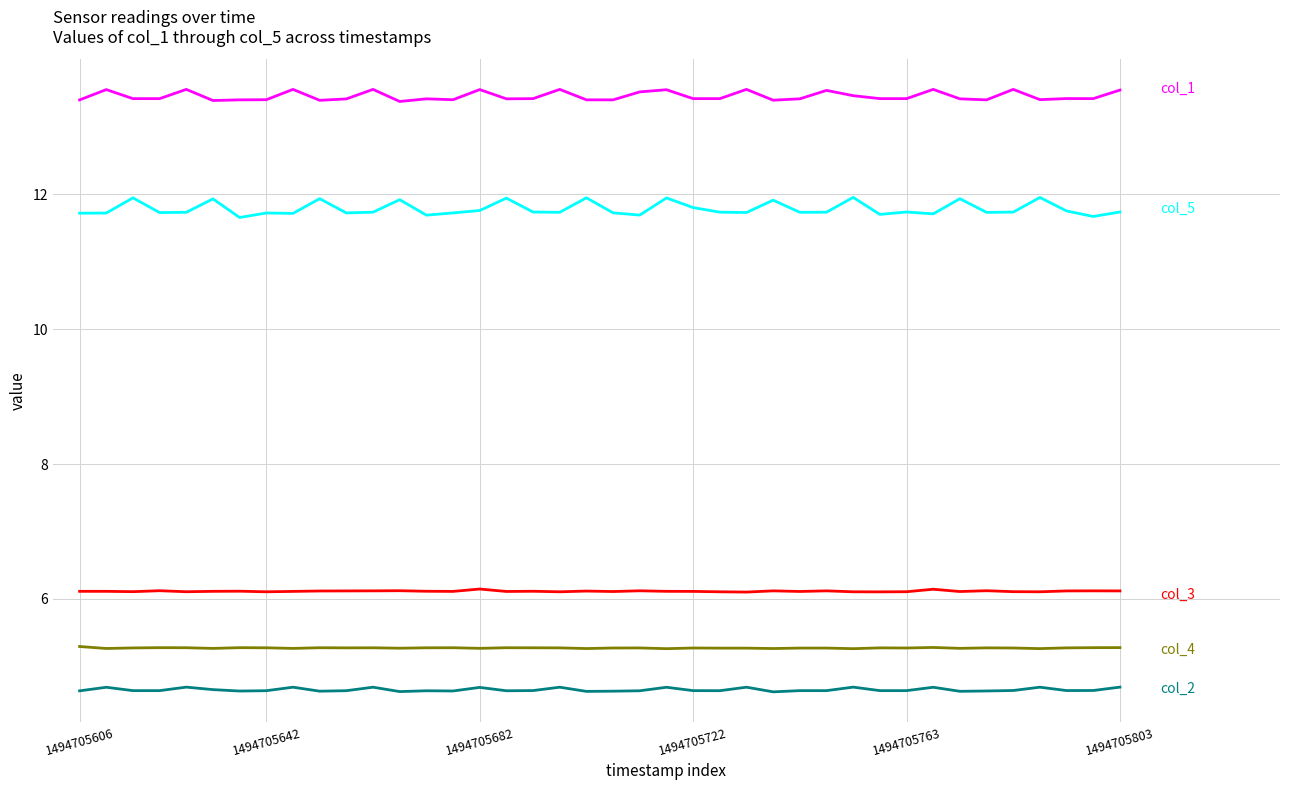

Does the chart have visible grid lines?

Yes